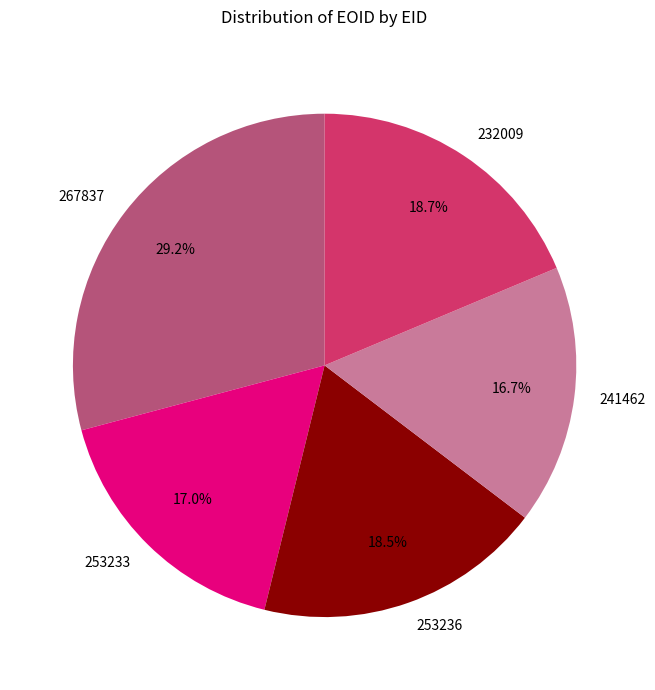

What portion of the pie excludes 267837?

70.8%